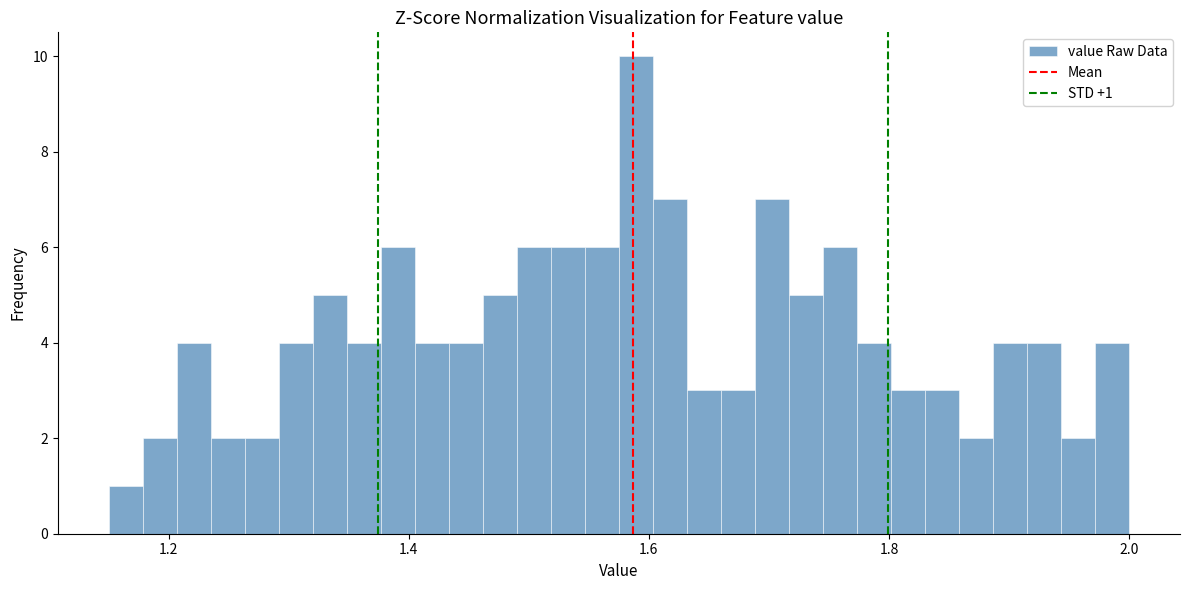

Read against the x-axis, roughly where is the centre of the tallest bar?

1.58